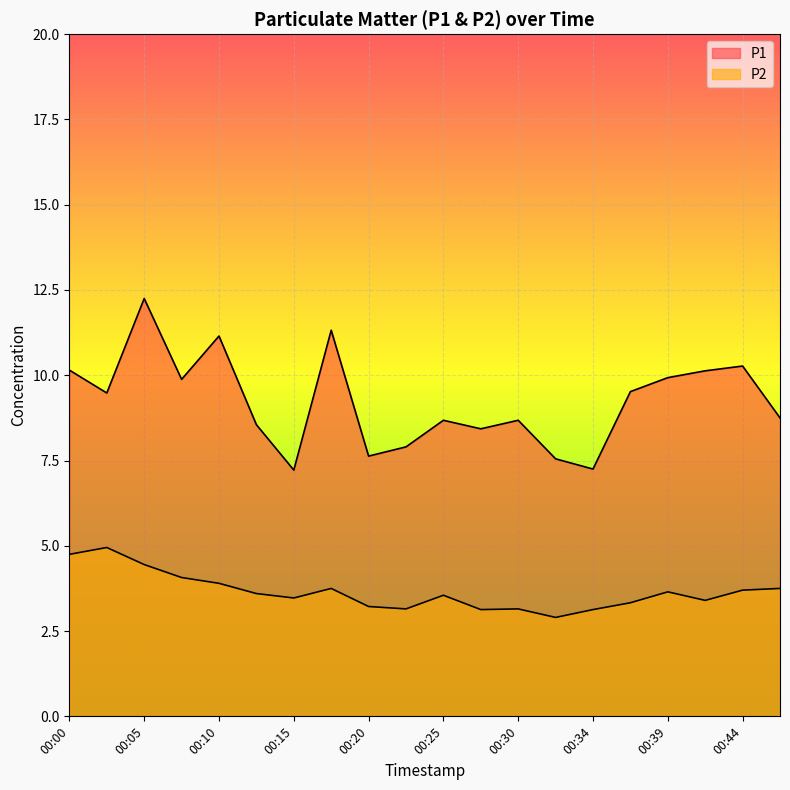

What is the value of the P2 point at the 16th from the left?

3.3